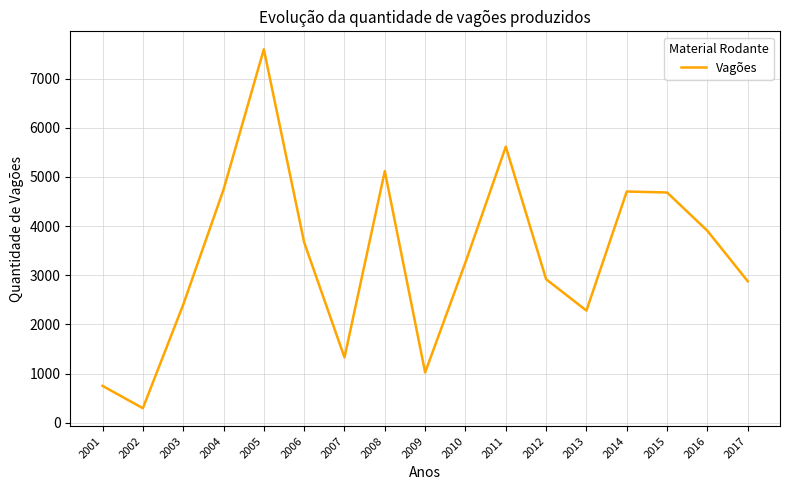

Approximately how many times larger is the value at 2003 compared to 2010?

0.7